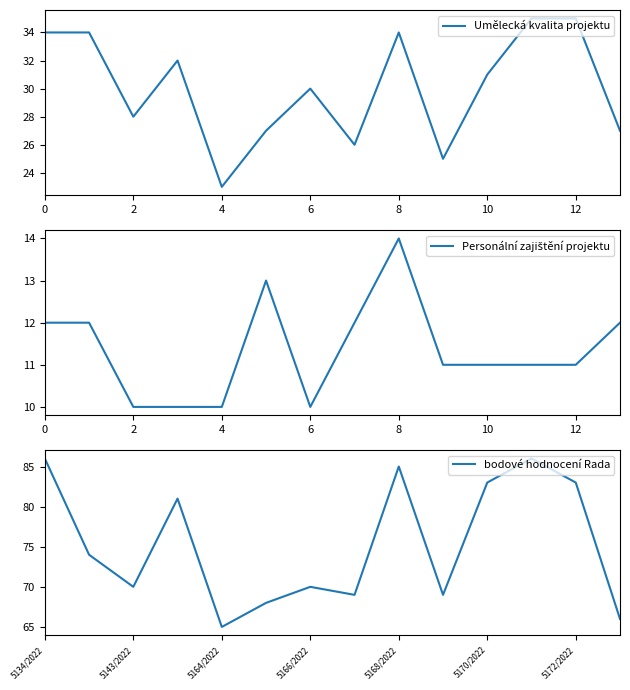

In bodové hodnocení Rada, how many points are higher than both neighbors (excluding endpoints)?

4